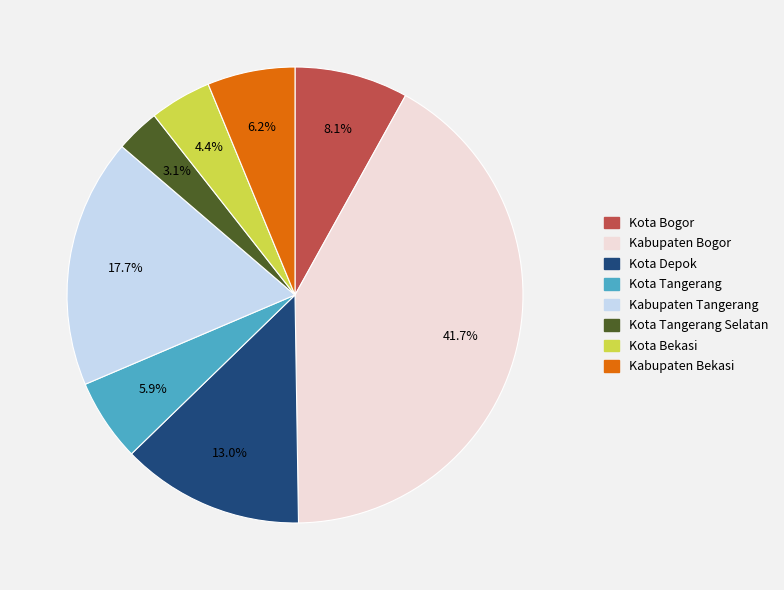

To the nearest percent, what is the difference between the largest and smallest slice percentages?

39%